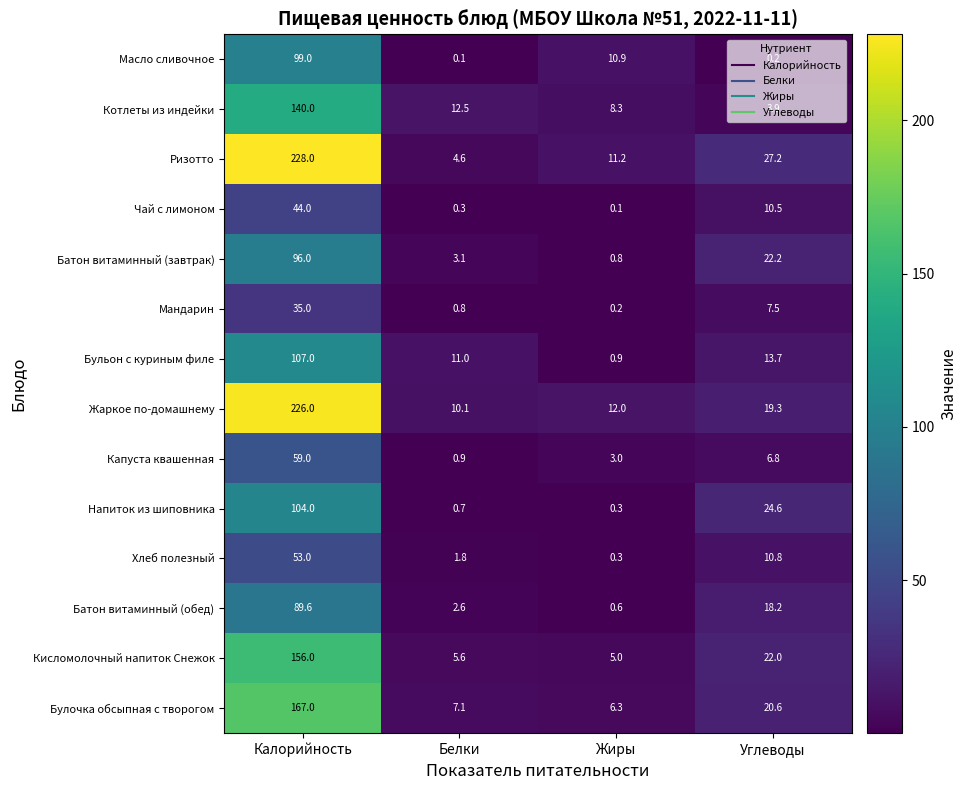

At which category does the chart reach its peak across all series?

Калорийность